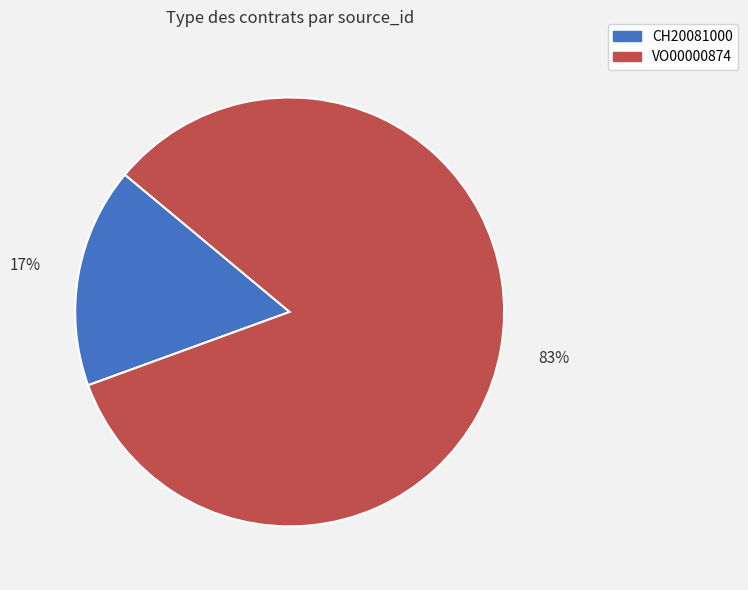

Is it true that VO00000874 is 83% of the pie?

True